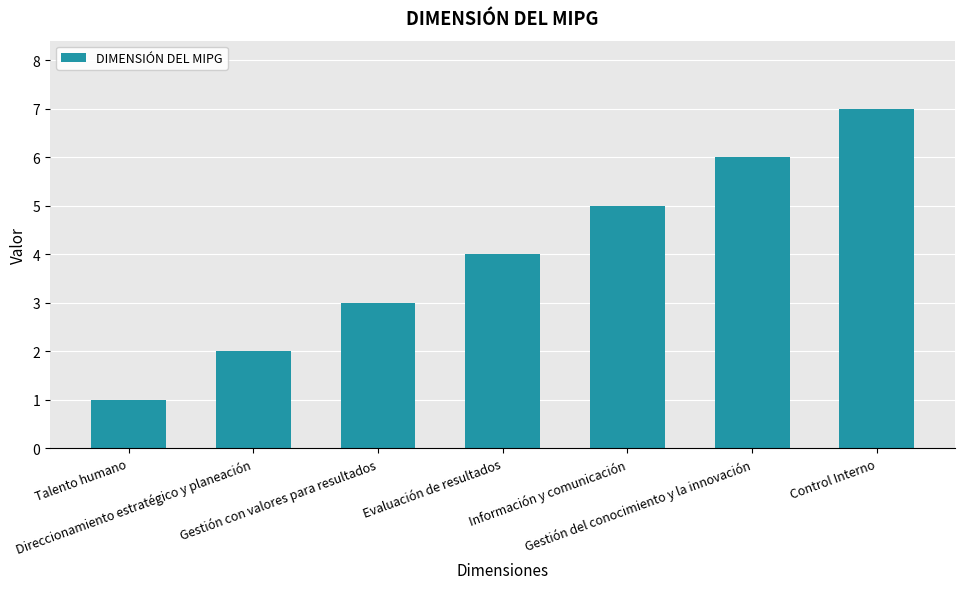

What is the change in value from Información y comunicación to Control Interno?

+2